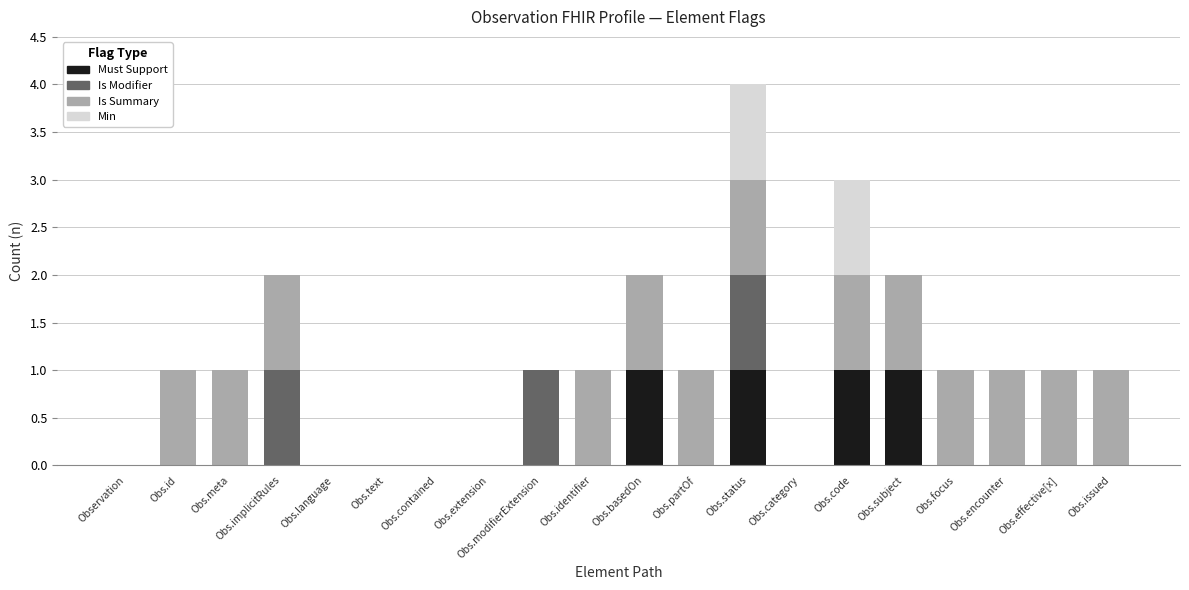

At which category is the sum across all series the highest?

Obs.status